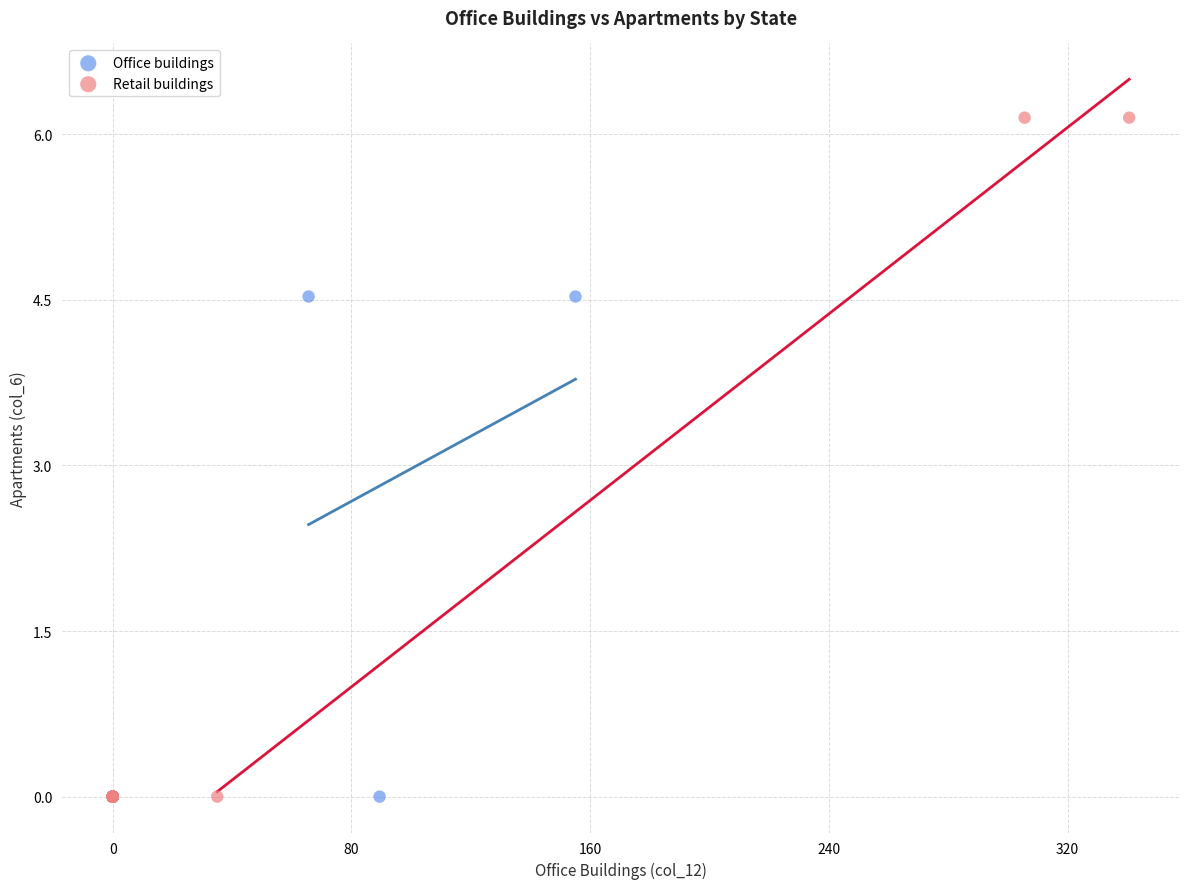

Which series has the largest Y range (max minus min)?

Retail buildings